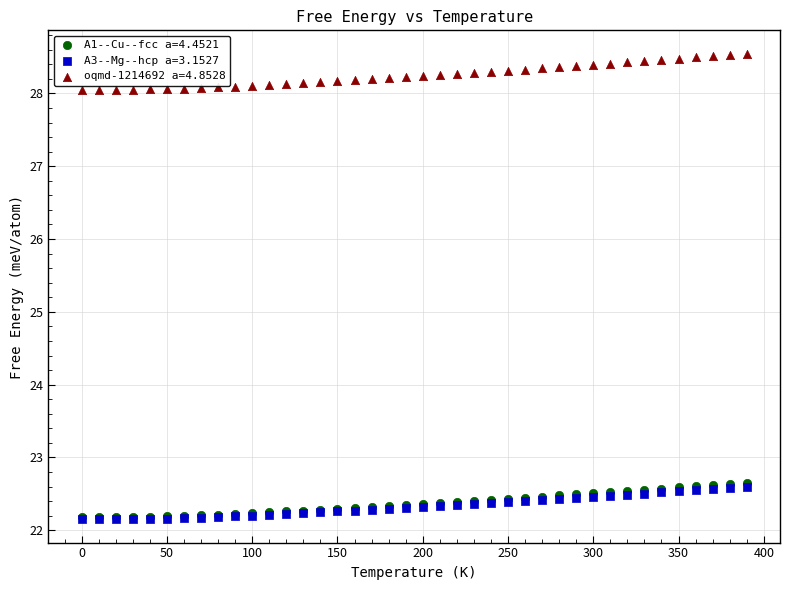

What are all the series names shown in the legend?

A1--Cu--fcc a=4.4521, A3--Mg--hcp a=3.1527, oqmd-1214692 a=4.8528